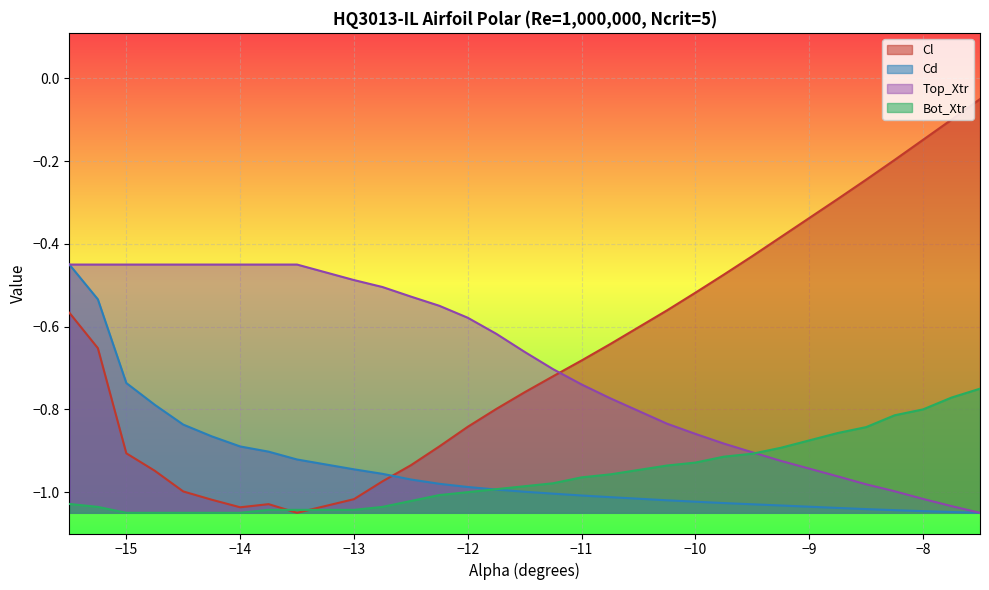

Which has a higher value, -11.25 or -13.5?

-11.25